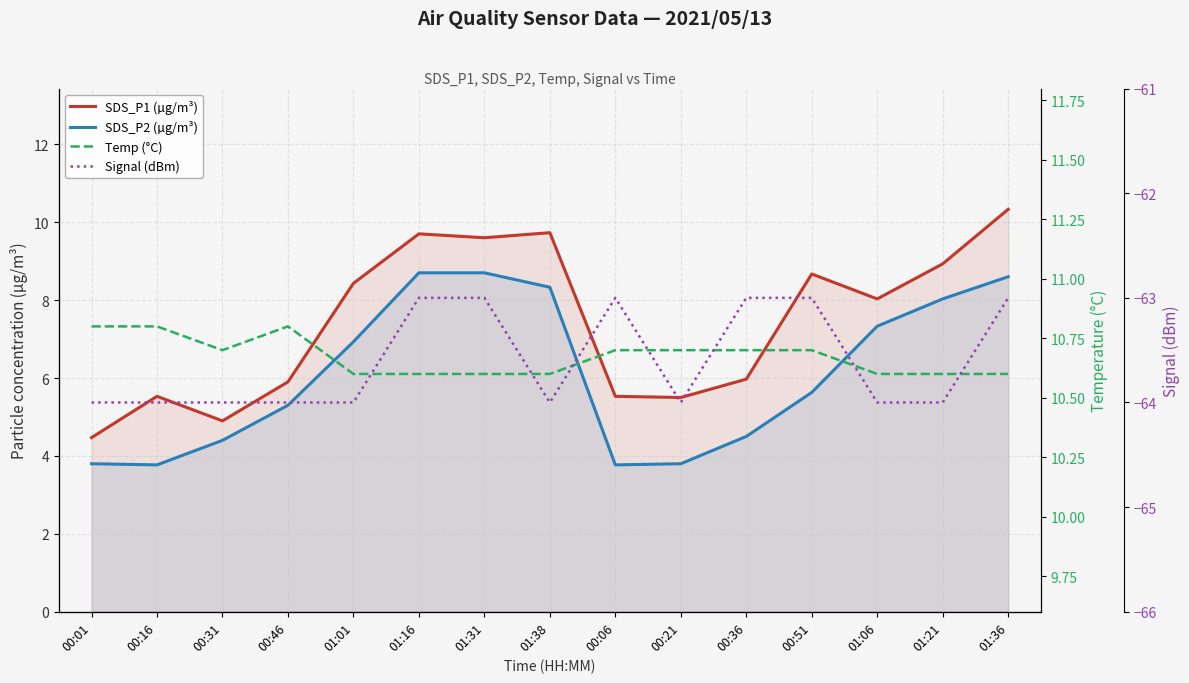

Count the number of data series in this chart.

4